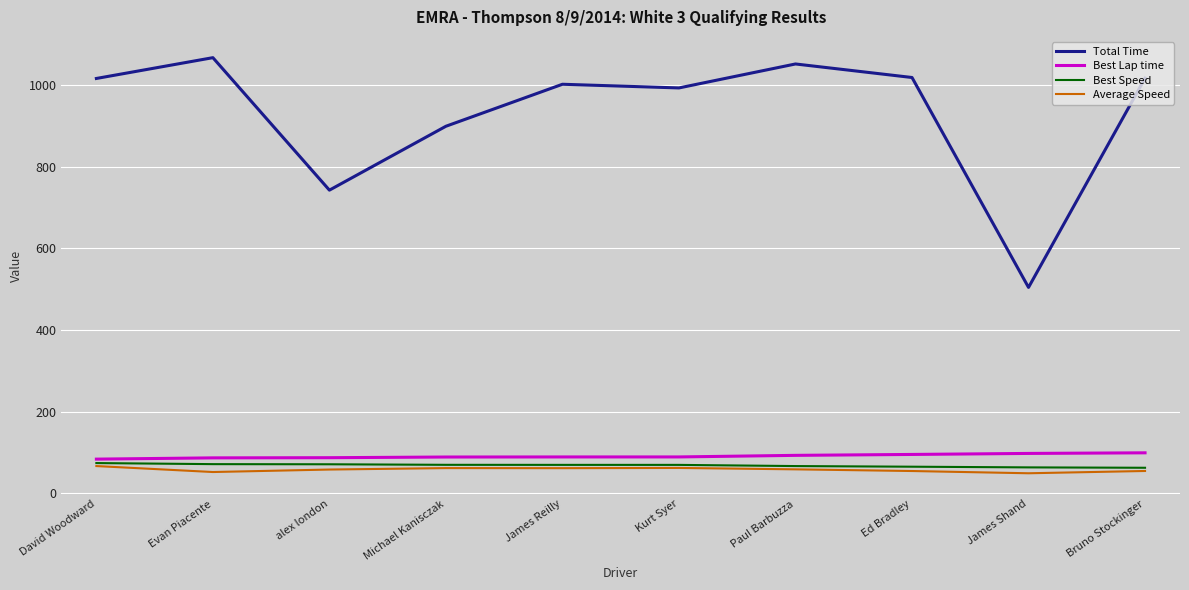

Which series has the largest range (max minus min)?

Total Time